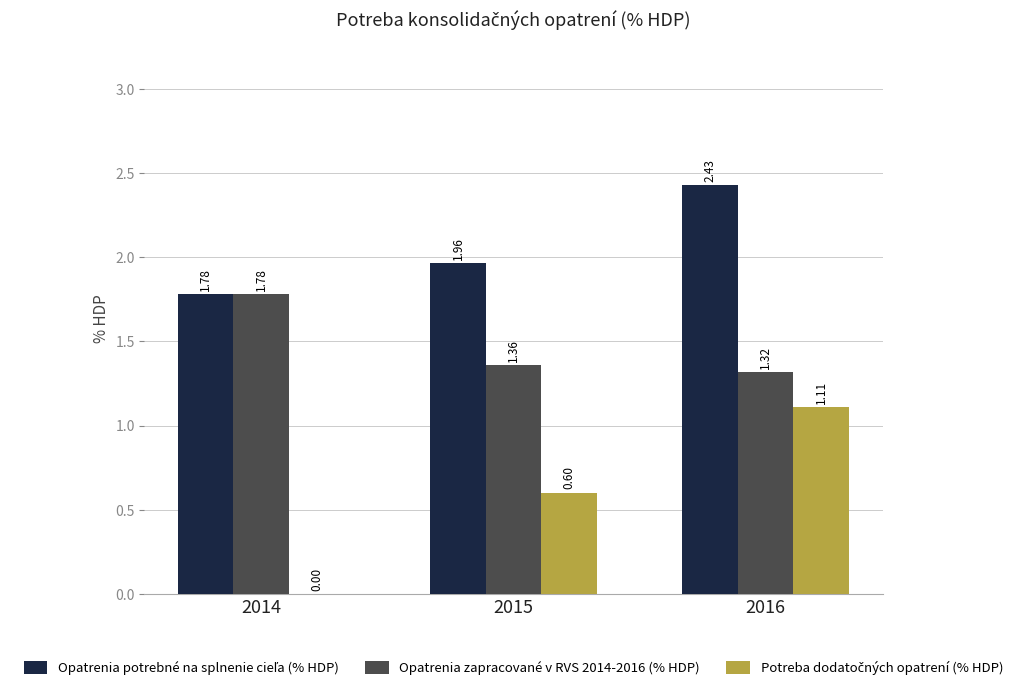

What is the sum of the Opatrenia zapracované v RVS 2014-2016 (% HDP) values at 2014 and 2016?

3.1